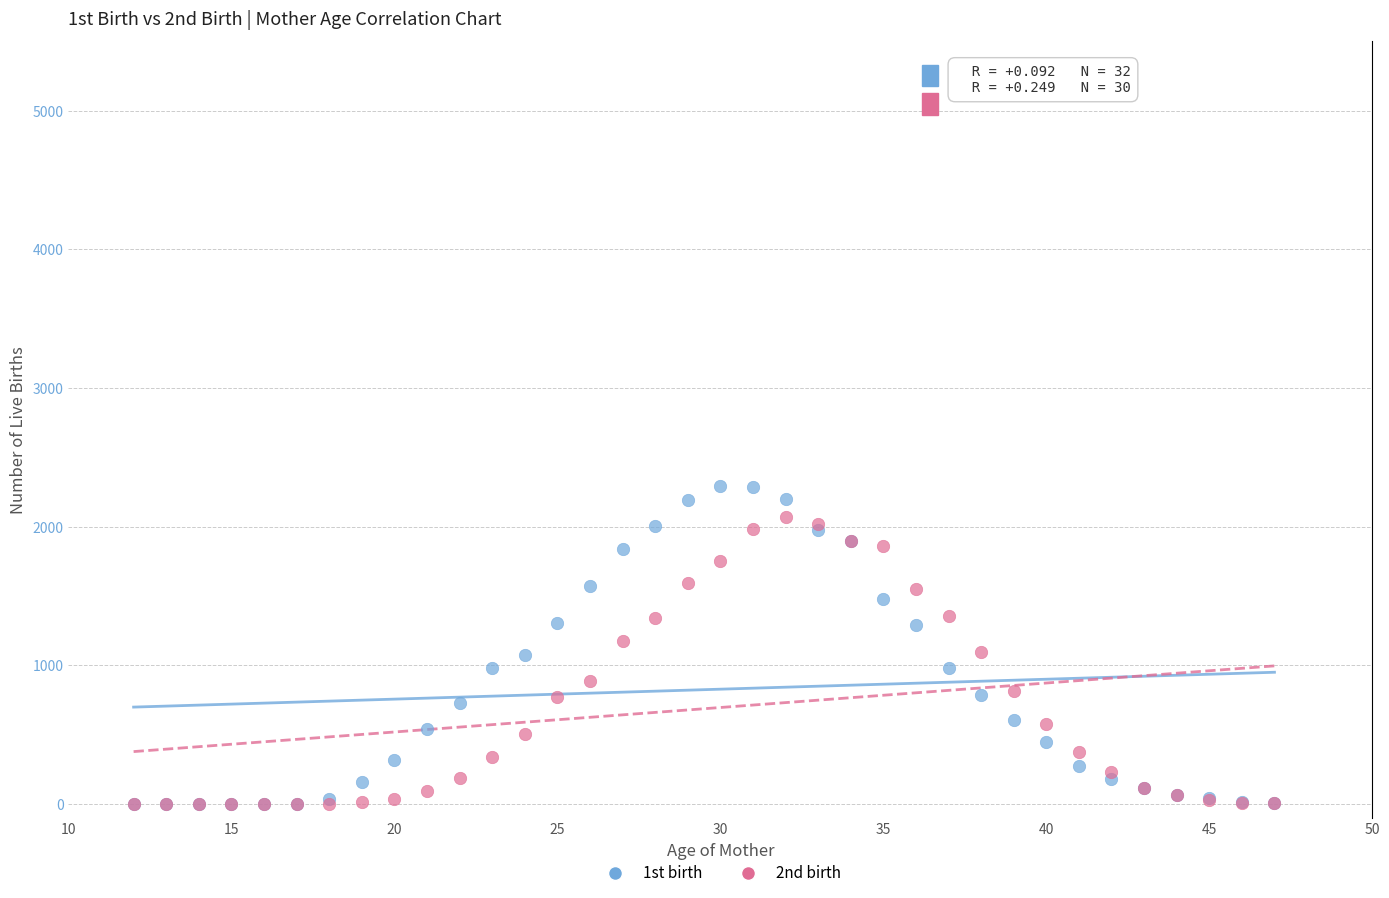

Which series has the widest spread of Y values?

1st birth